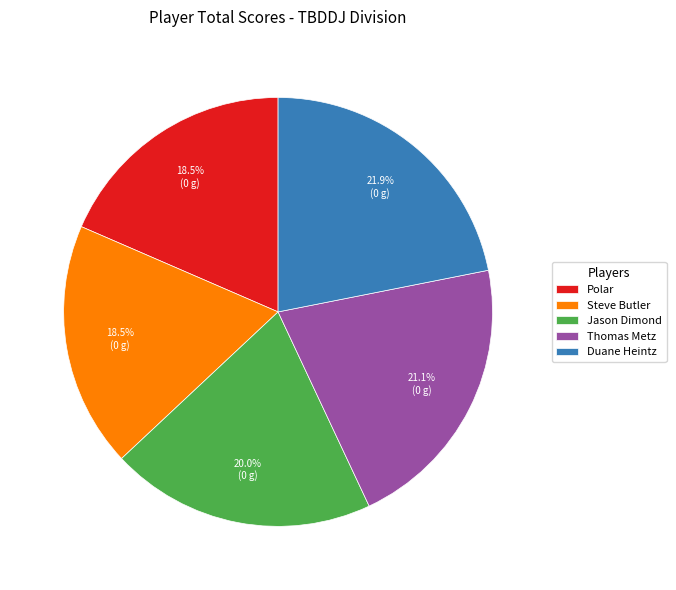

What percentage do Jason Dimond and Duane Heintz together represent?

41.9%